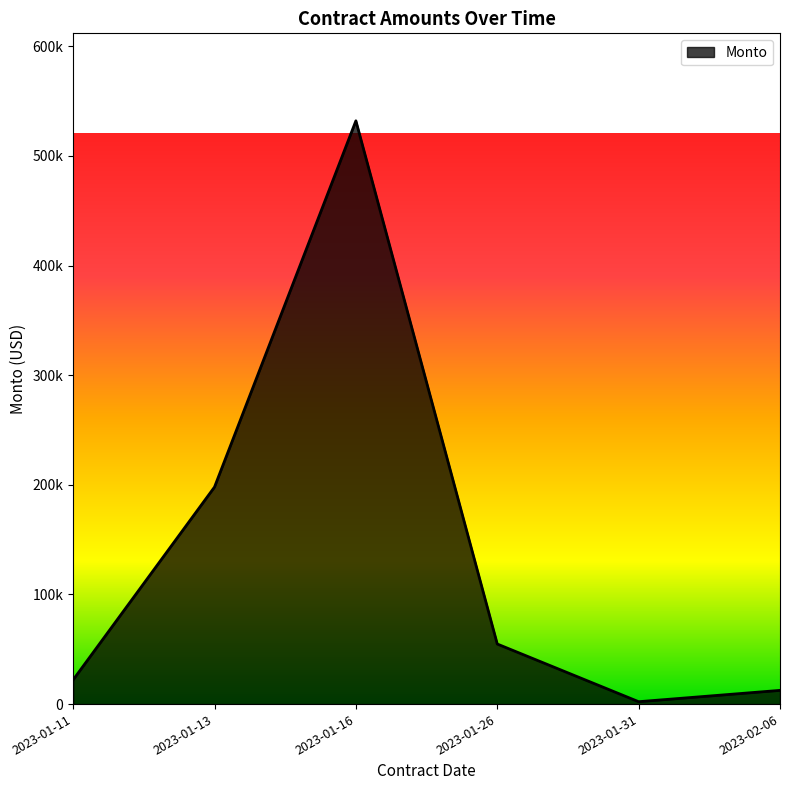

What is the sum of all values?

821679.6